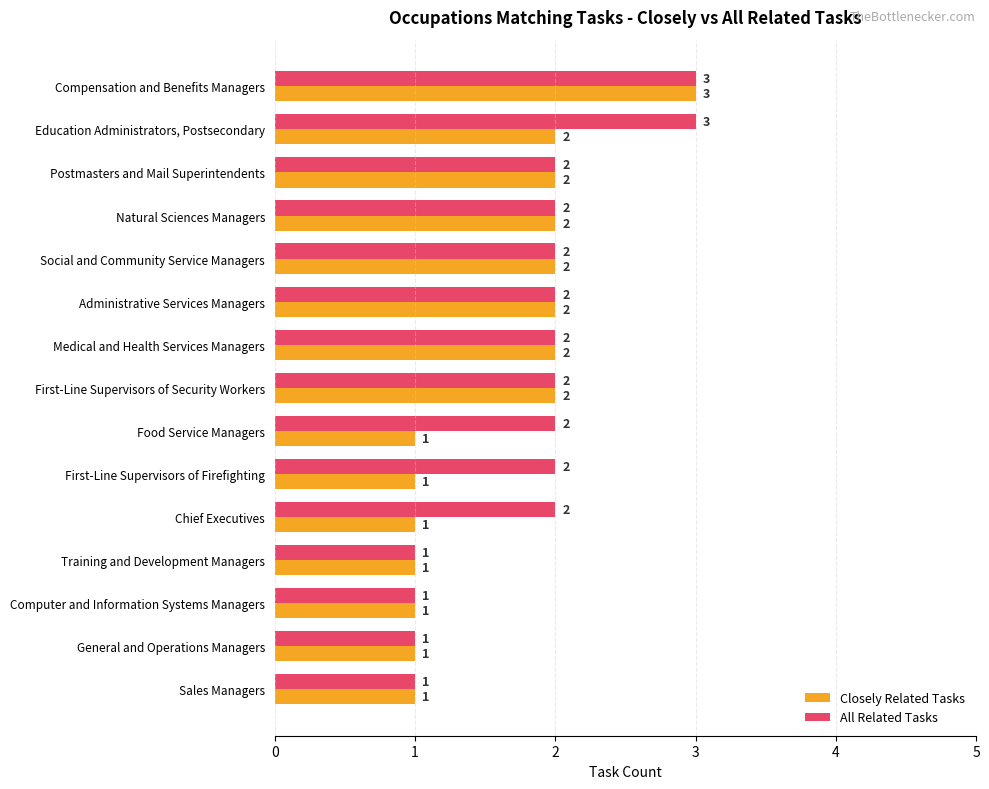

What is the minimum value shown in the chart?

1